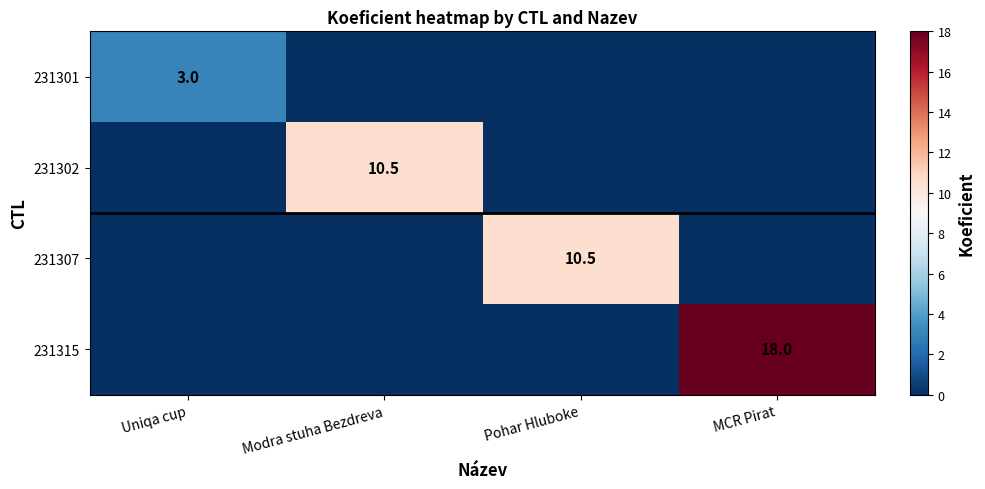

Rank the series by their maximum value, from lowest to highest.

231301, 231302, 231307, 231315